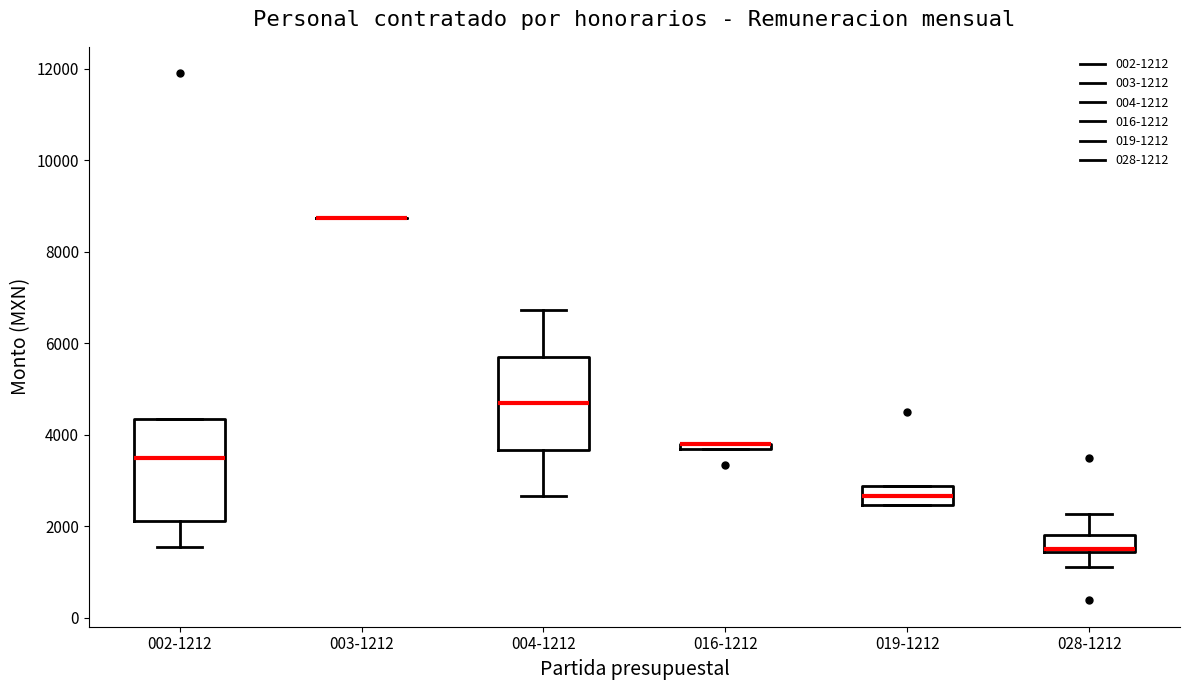

Where does the median line of the box for 004-1212 sit on the y-axis? The values are not printed on the chart, so give them approximately, as read against the axis.

4600